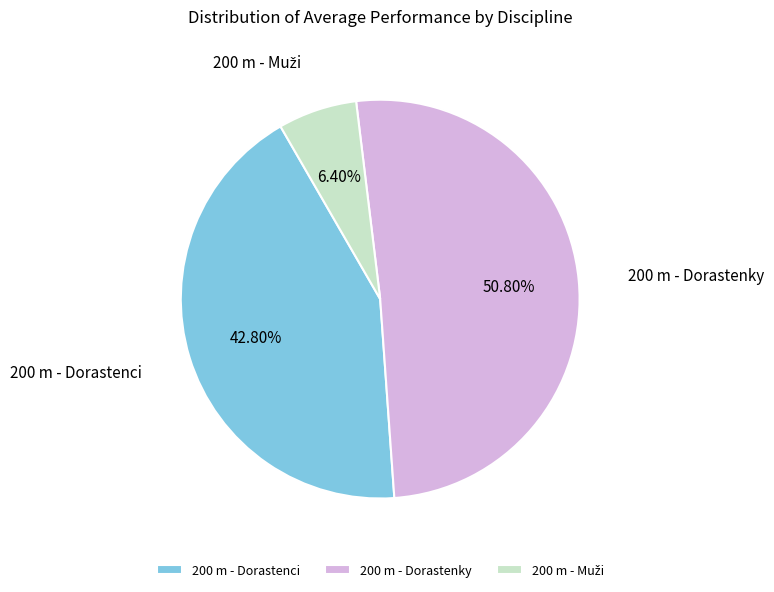

To the nearest percent, what is the average slice percentage?

33%